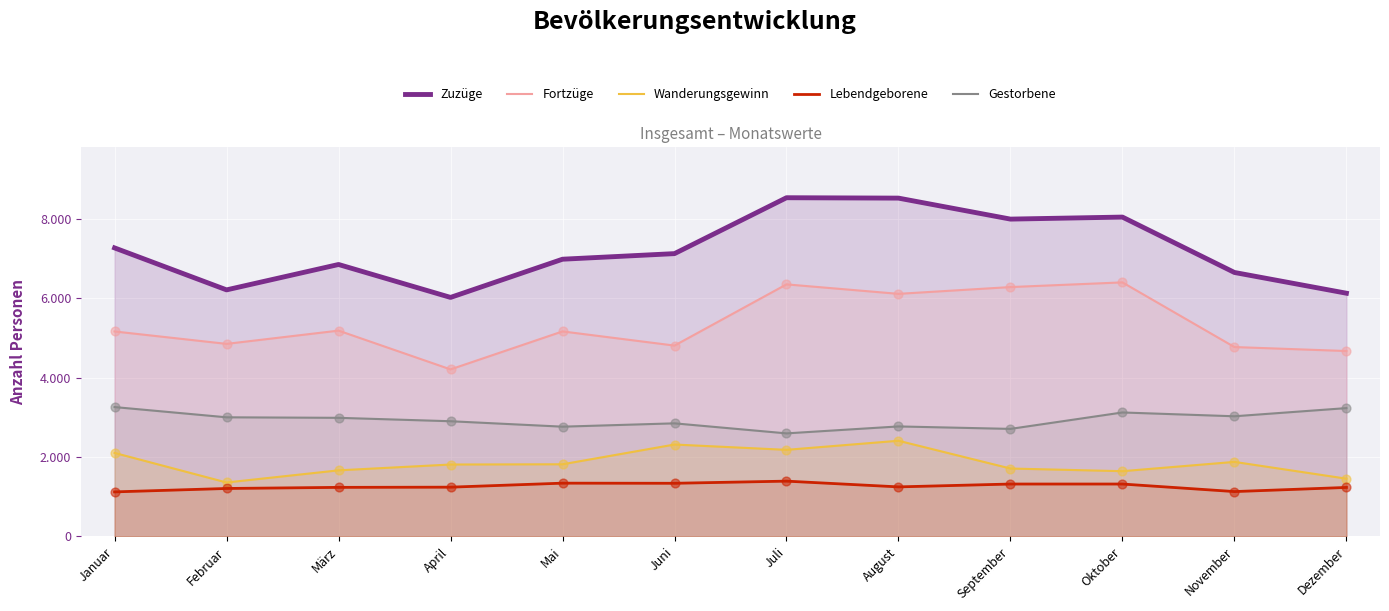

What are all the series names shown in the legend?

Zuzüge, Fortzüge, Wanderungsgewinn, Lebendgeborene, Gestorbene